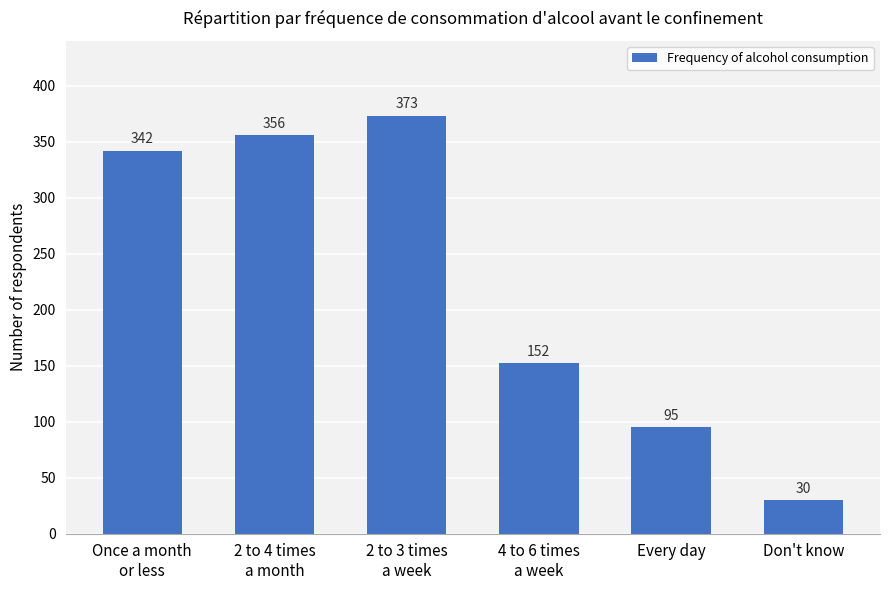

What is the difference between the maximum and minimum values?

343